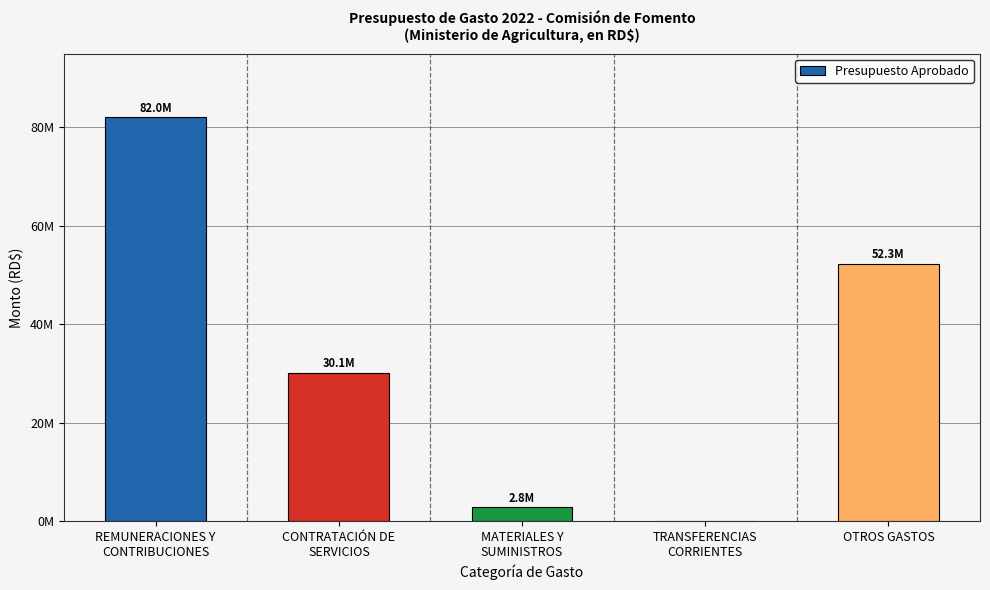

True or false: the data shows 30141420 at CONTRATACIÓN DE
SERVICIOS.

True